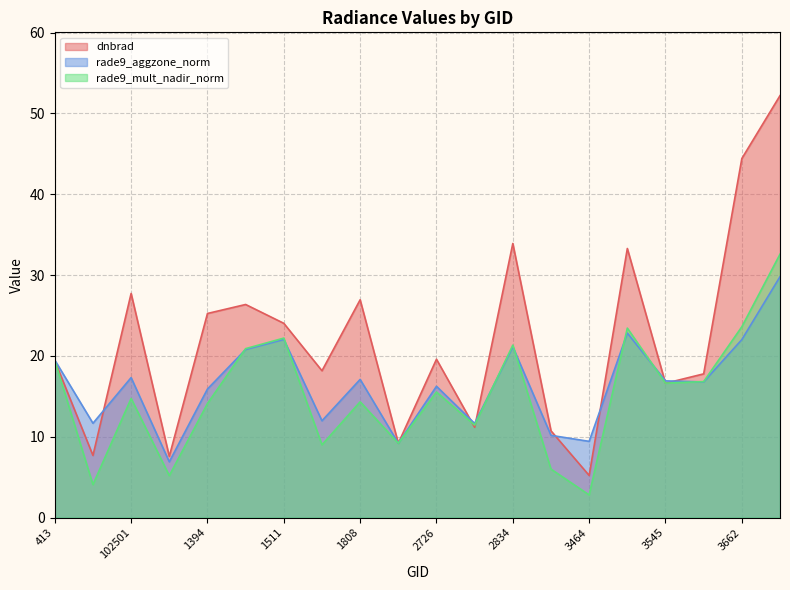

Which series changed the most between 530 and 2834?

dnbrad